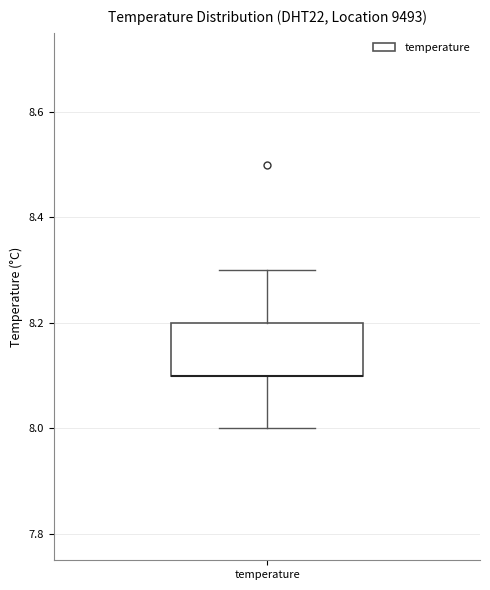

Transcribe this box plot: give where the median line is, the range the box spans, and where the two whiskers end, as read against the y-axis. The values are not printed on the chart, so give them approximately, as read against the axis.

median 8.1 (drawn on the box's lower edge), box 8.1 to 8.2, whiskers 8.0 to 8.3